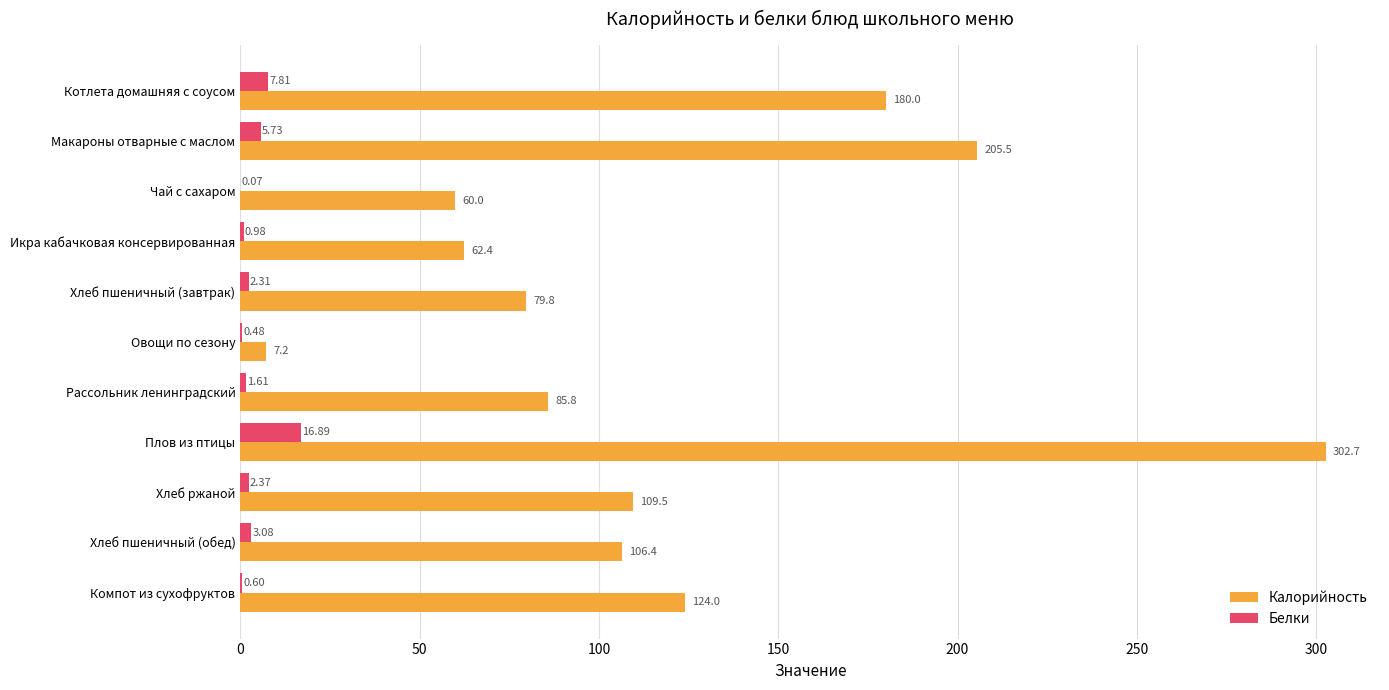

Which series has the largest total across all categories?

Калорийность